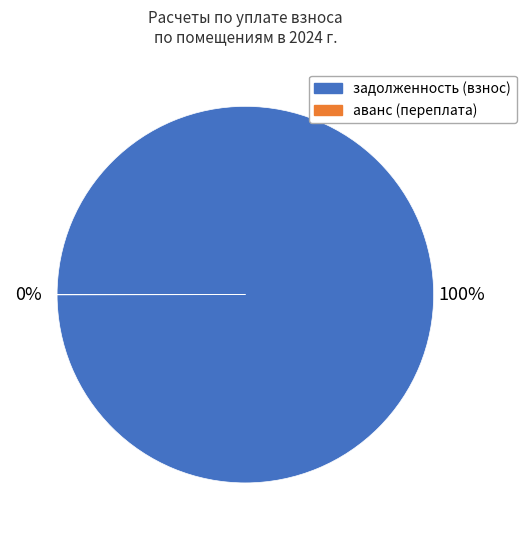

Which slice represents more than half of the pie?

задолженность (взнос)